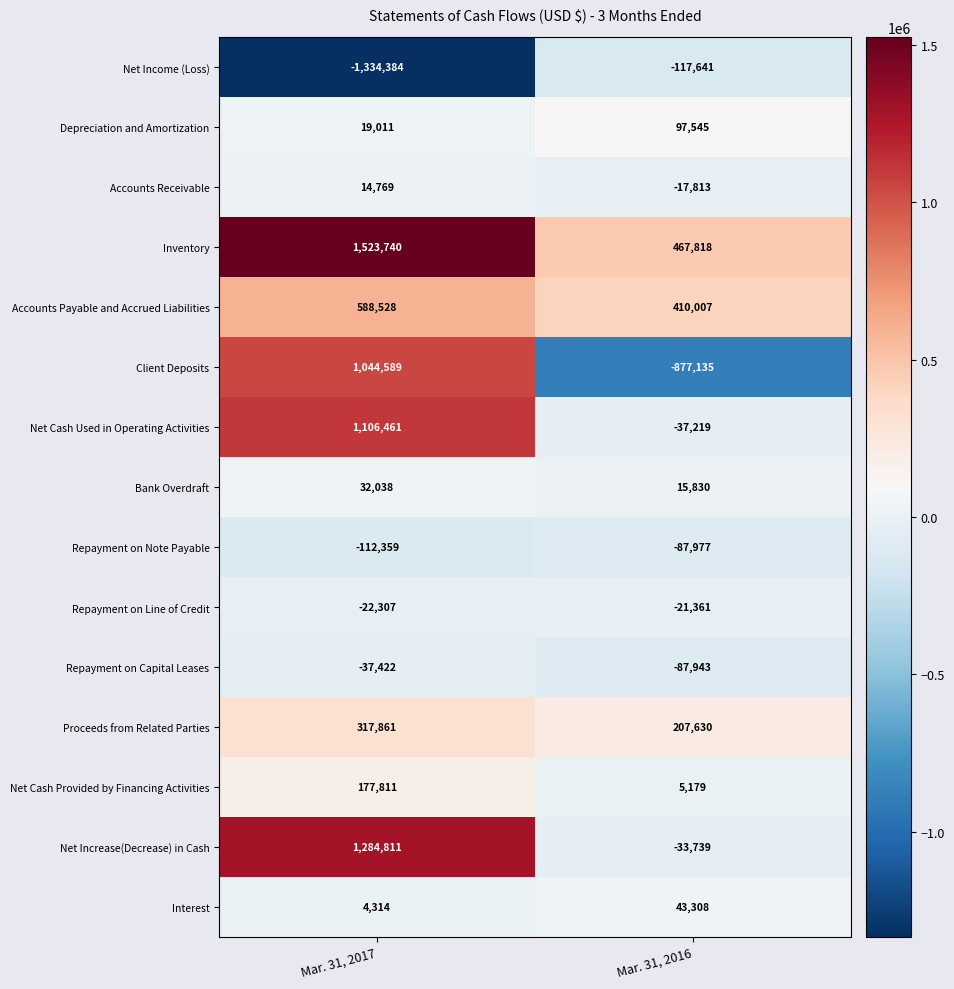

What value does the Repayment on Capital Leases series have at Mar. 31, 2017, to the nearest 100?

-37400